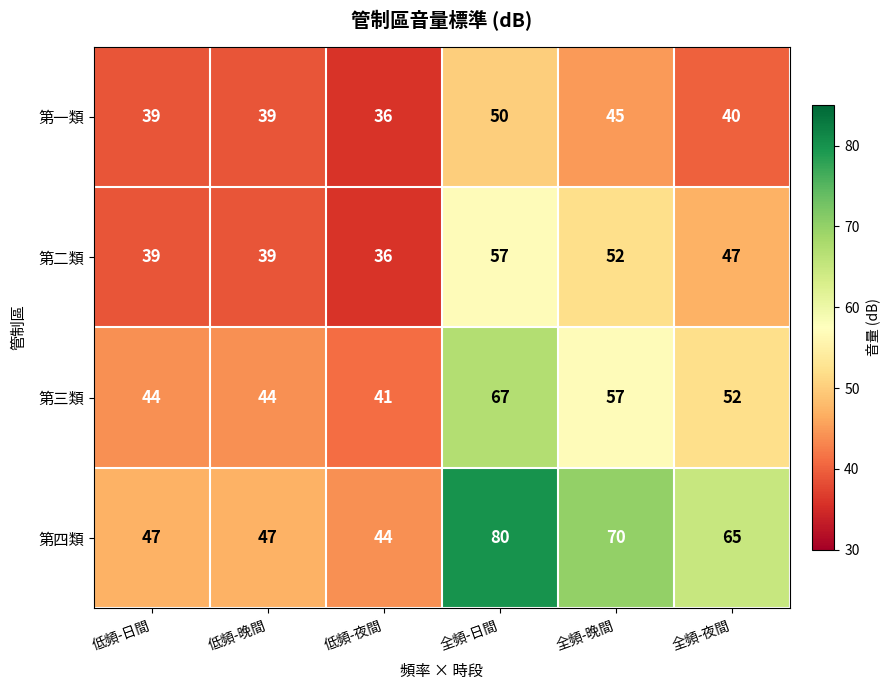

Reading left to right, transcribe all the data shown in this chart.

第一類: 39	39	36	50	45	40
第二類: 39	39	36	57	52	47
第三類: 44	44	41	67	57	52
第四類: 47	47	44	80	70	65